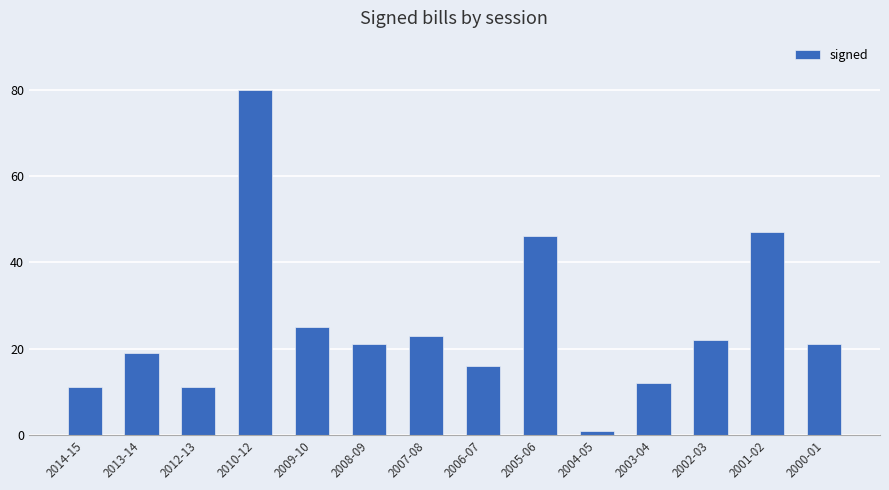

Are the bars grouped side by side (vs. stacked)?

No